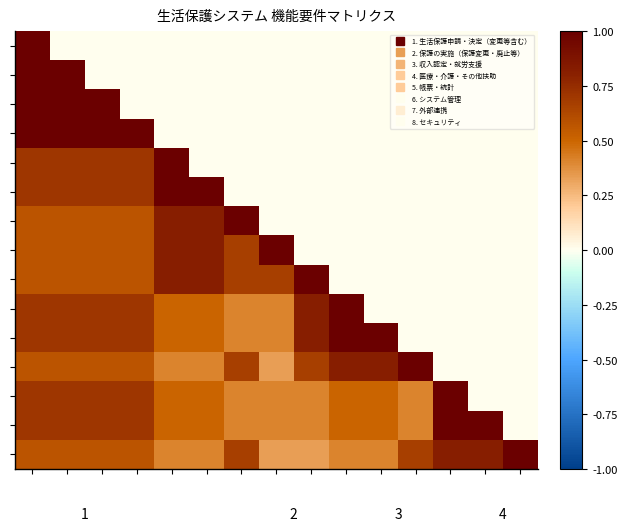

Between 4 and 2, which is larger?

4